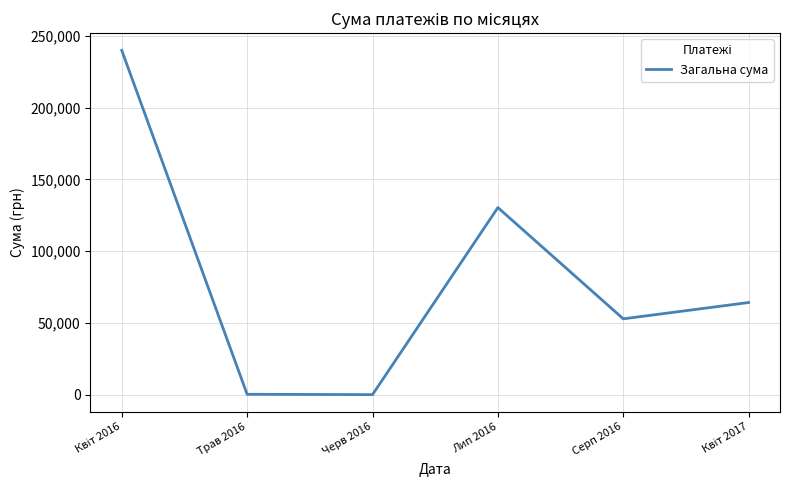

At which label is the value closest to 119989?

Лип 2016